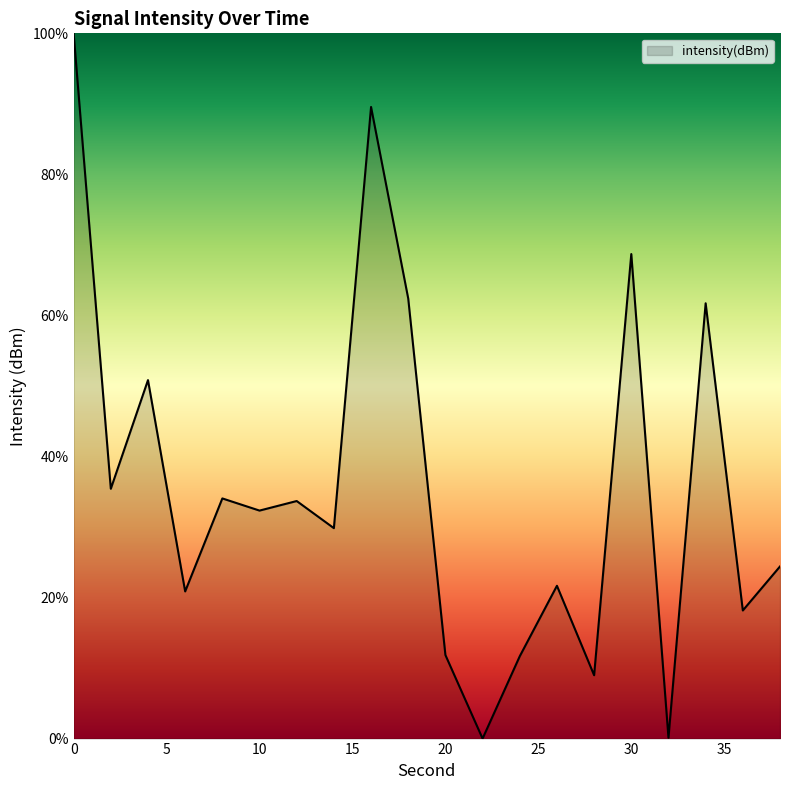

Count the number of categories in the chart.

20